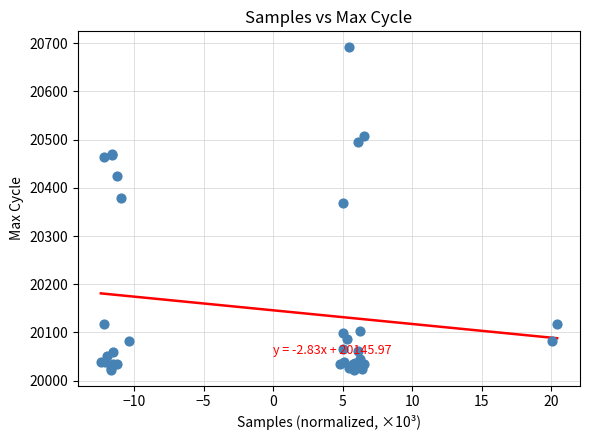

What Y value in the scatter plot is closest to 20357?

20368